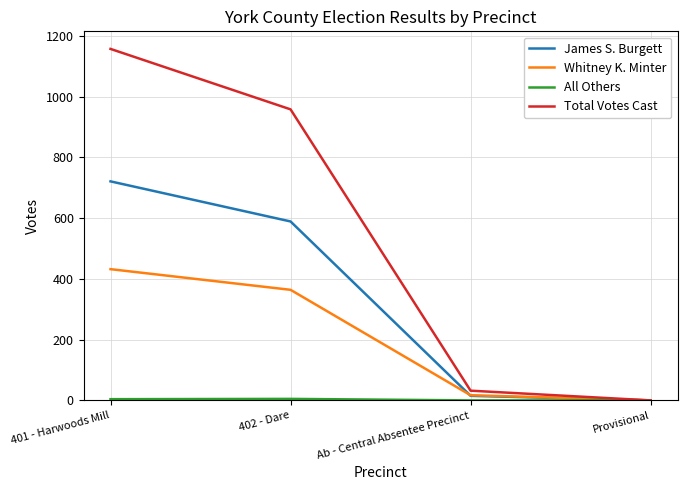

What is the sum of all James S. Burgett values?

1325